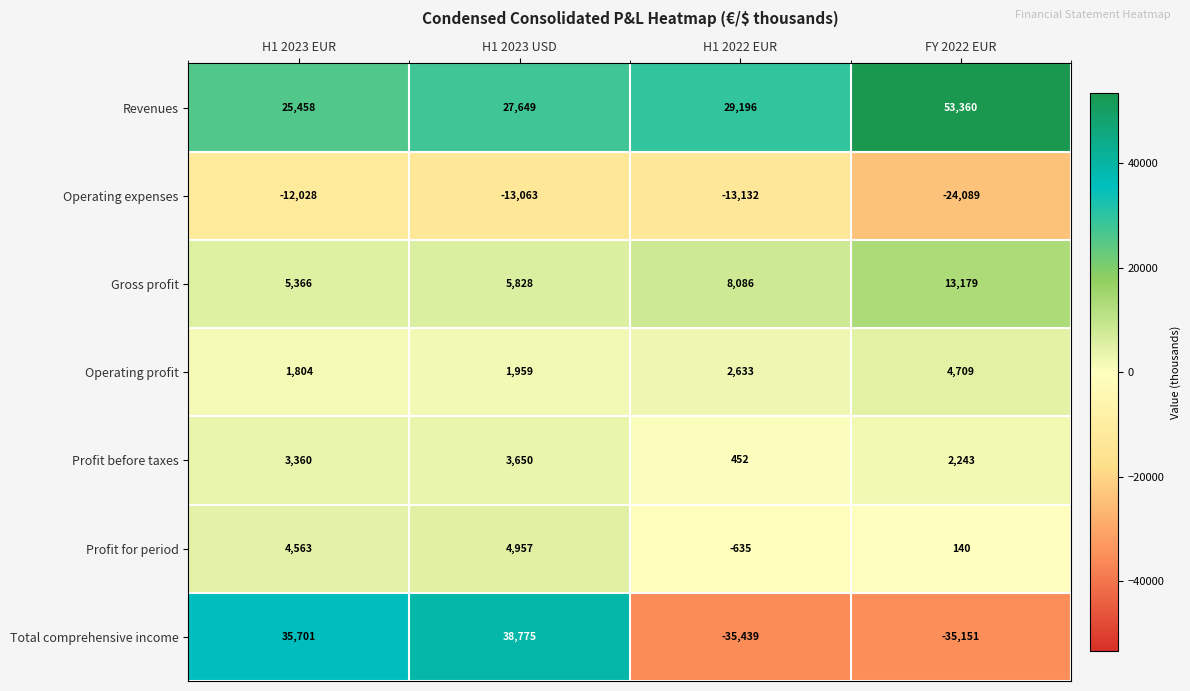

What is the smallest value displayed?

-35439